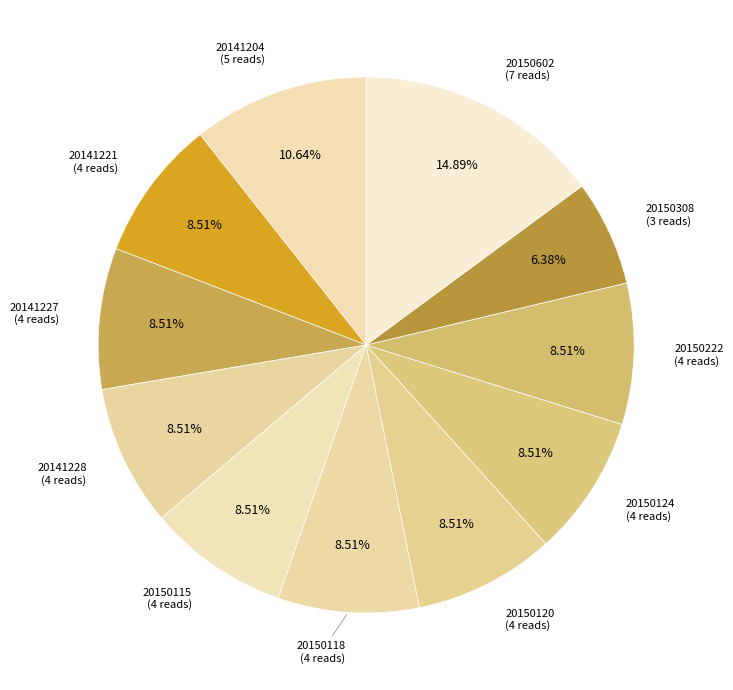

How many slices are in this pie chart?

11